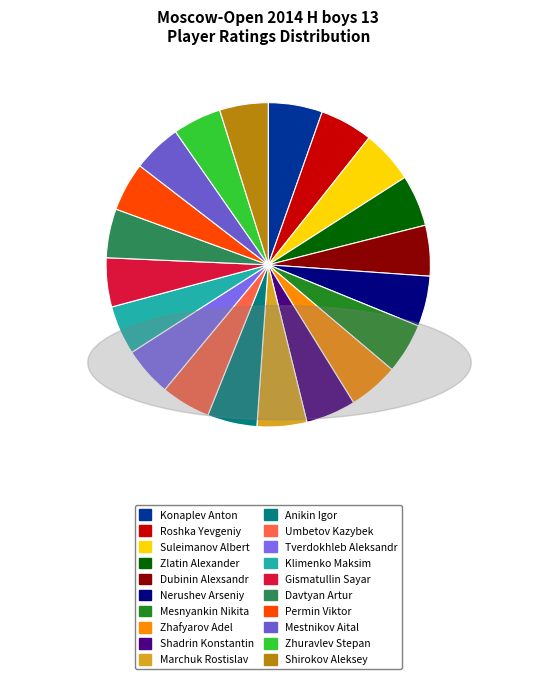

Count the number of slices in the pie.

20